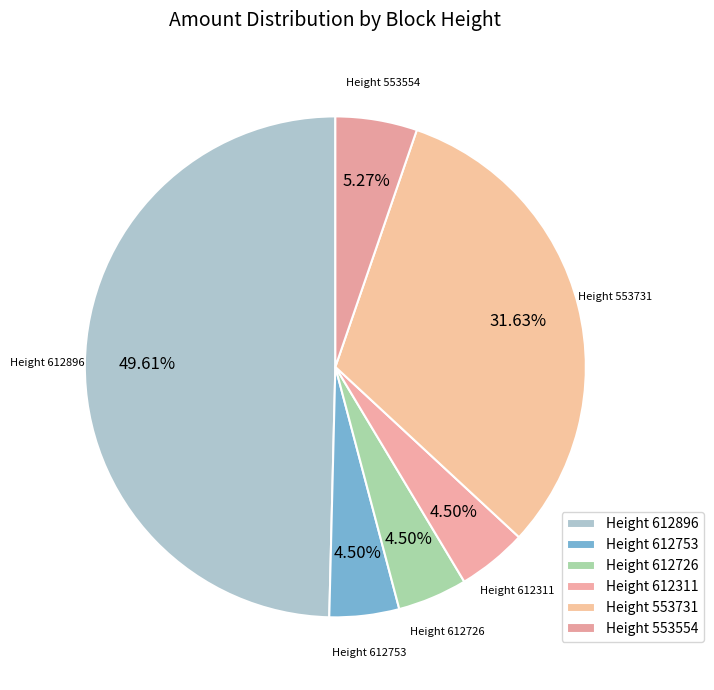

Do Height 612896 and Height 612753 together represent more than half of the pie?

Yes